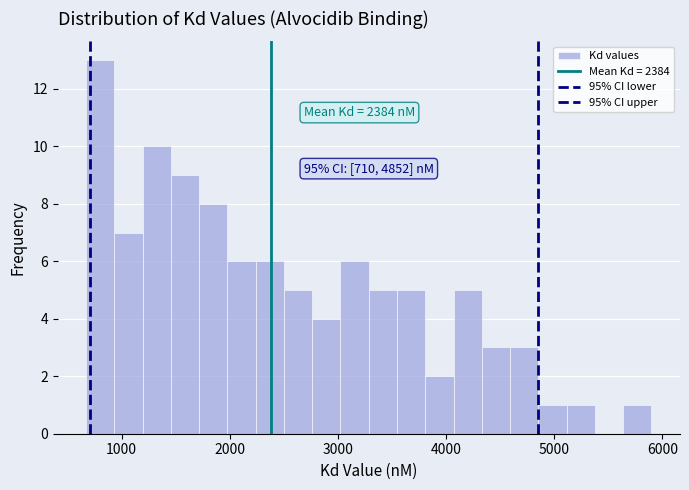

Read against the x-axis, roughly where is the centre of the tallest bar?

800